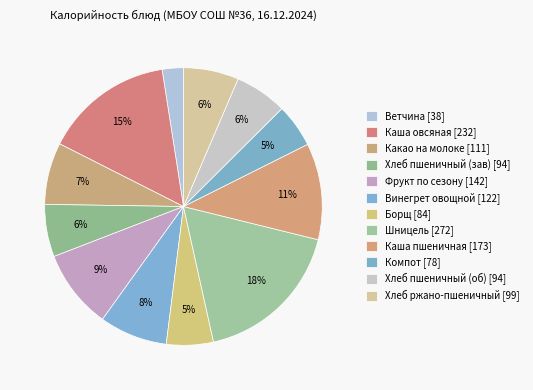

How many slices are in this pie chart?

12